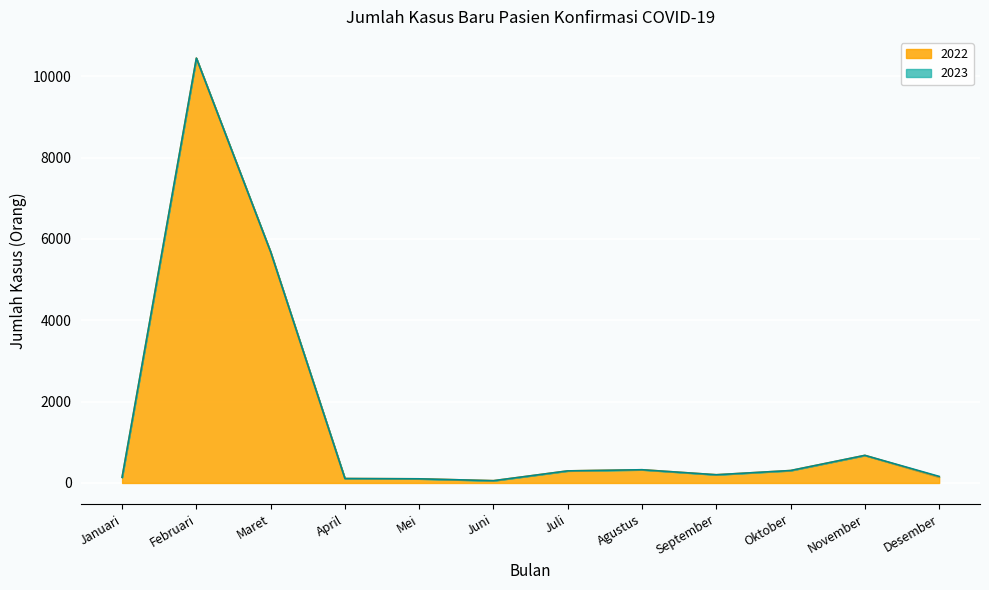

Is it true that the value at Juli is 297?

True